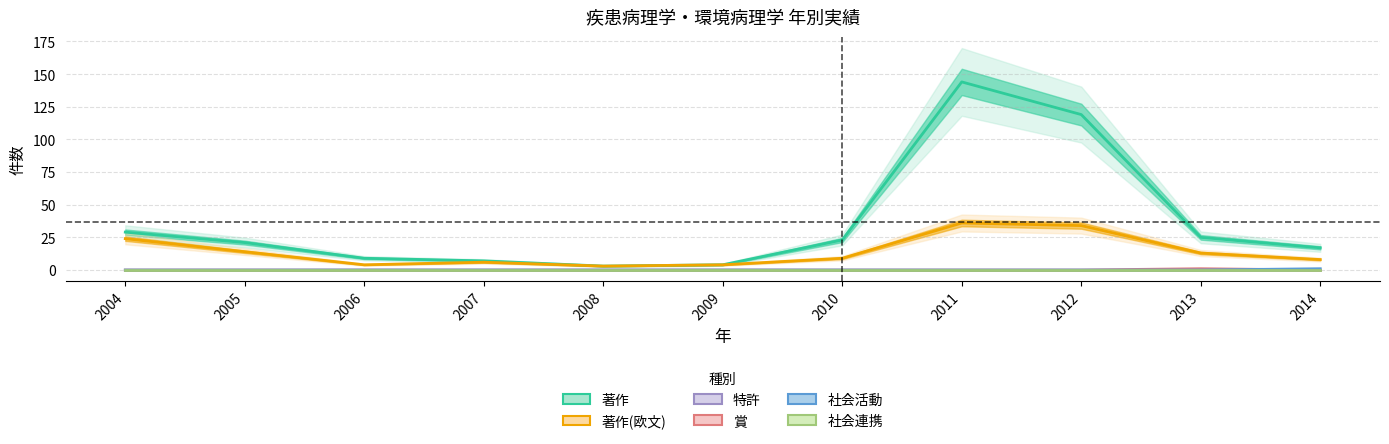

True or false: 著作 and 賞 intersect in this chart.

False